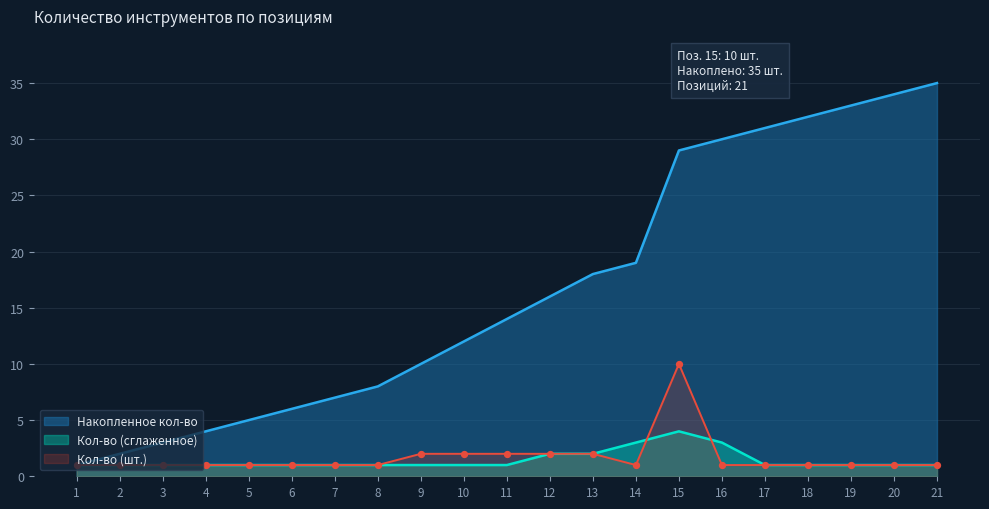

Which series changed the most between 2 and 14?

Накопленное кол-во